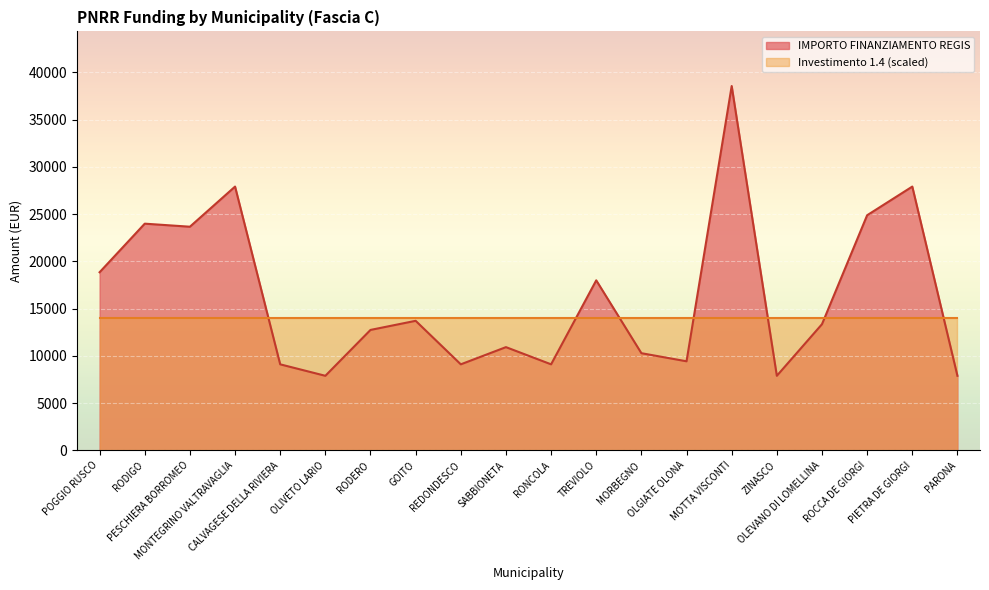

What is the label of the 2nd point from the left?

RODIGO